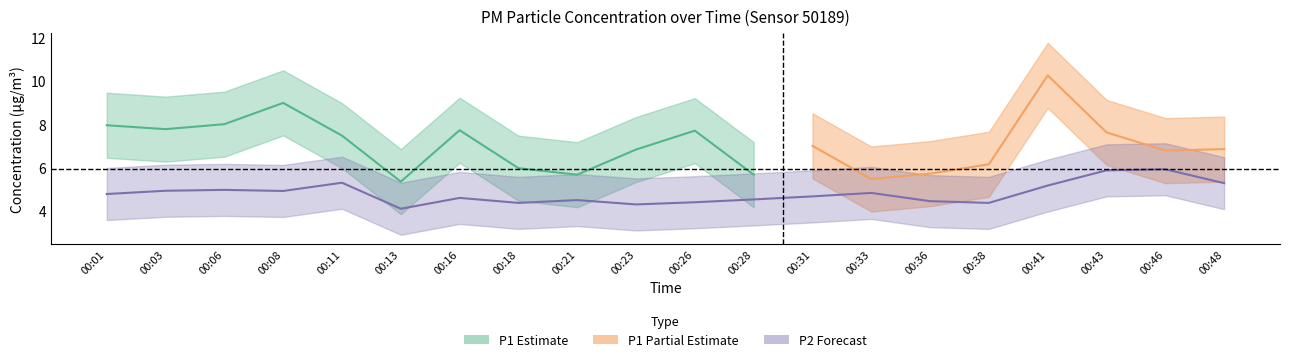

Does the chart have visible grid lines?

No